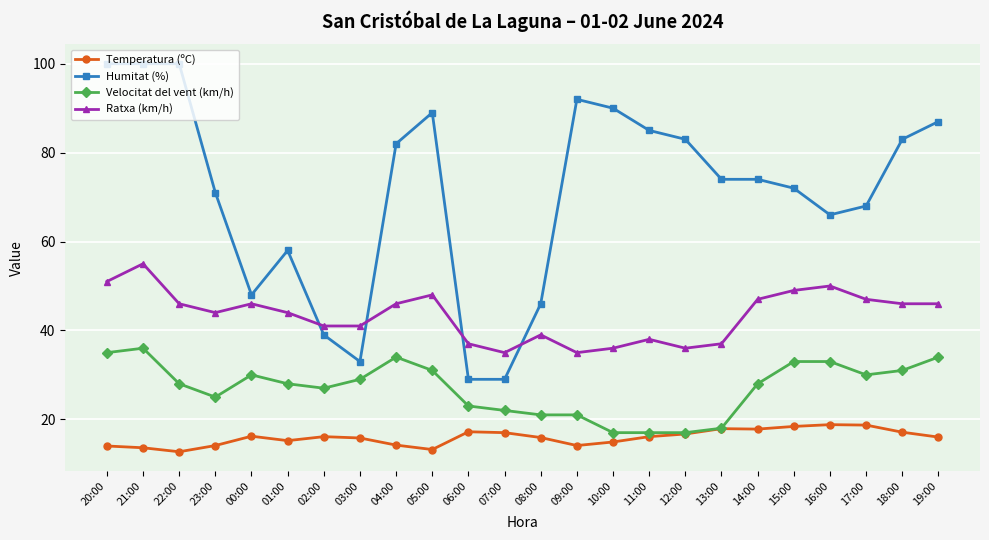

What is the difference between the Temperatura (ºC) values at 04:00 and 01:00?

1.0